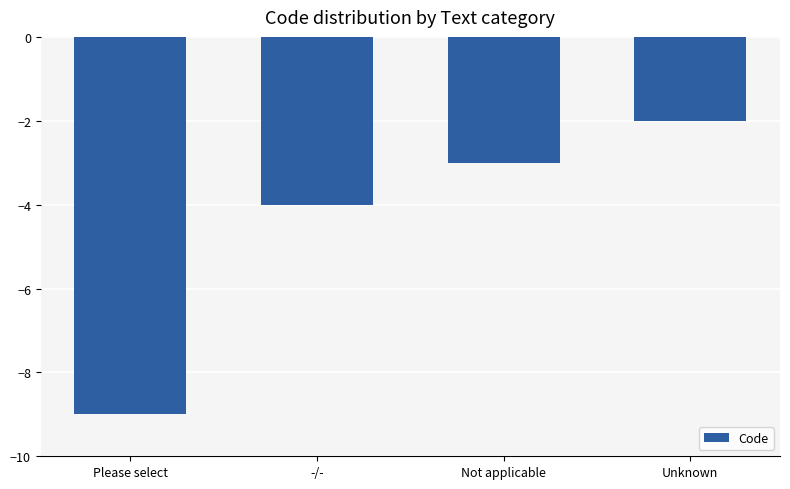

Reading right to left, list all the values displayed in this chart.

Unknown=-2	Not applicable=-3	-/-=-4	Please select=-9